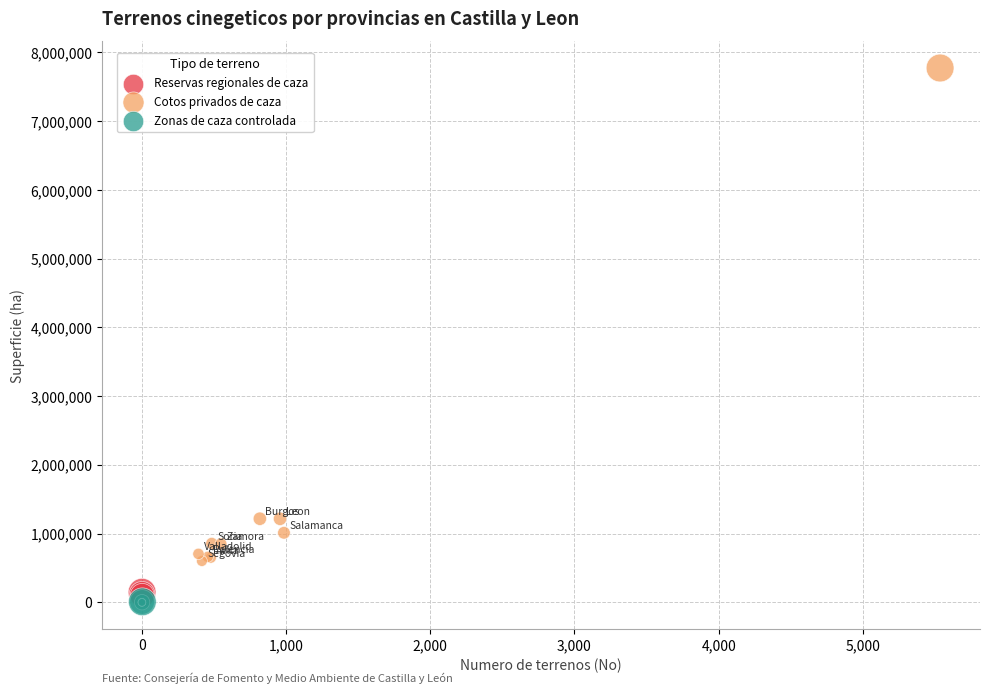

Which series has the largest Y range (max minus min)?

Cotos privados de caza